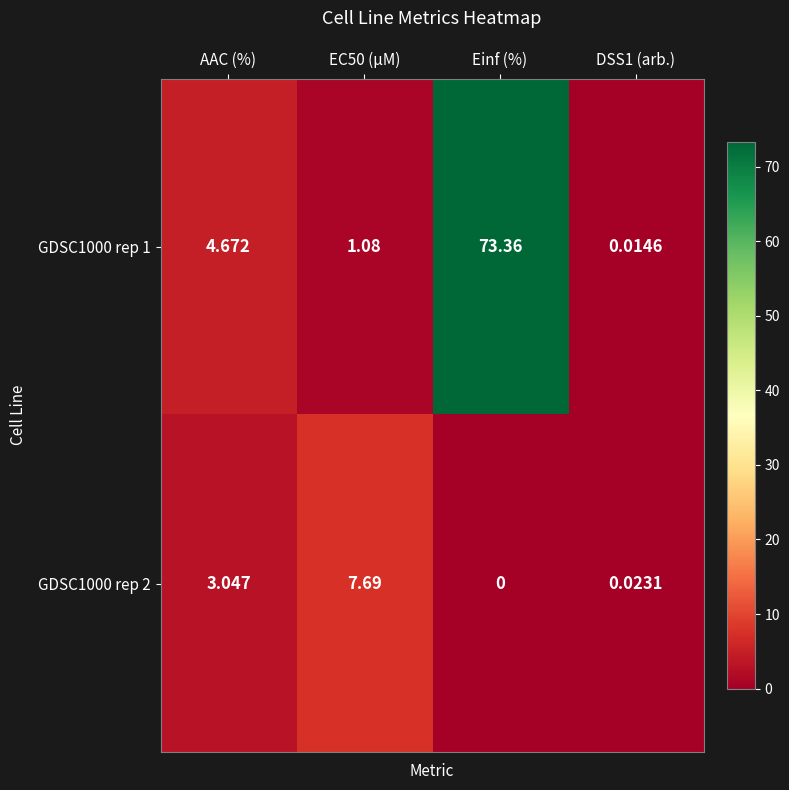

At which category is the sum across all series the highest?

Einf (%)